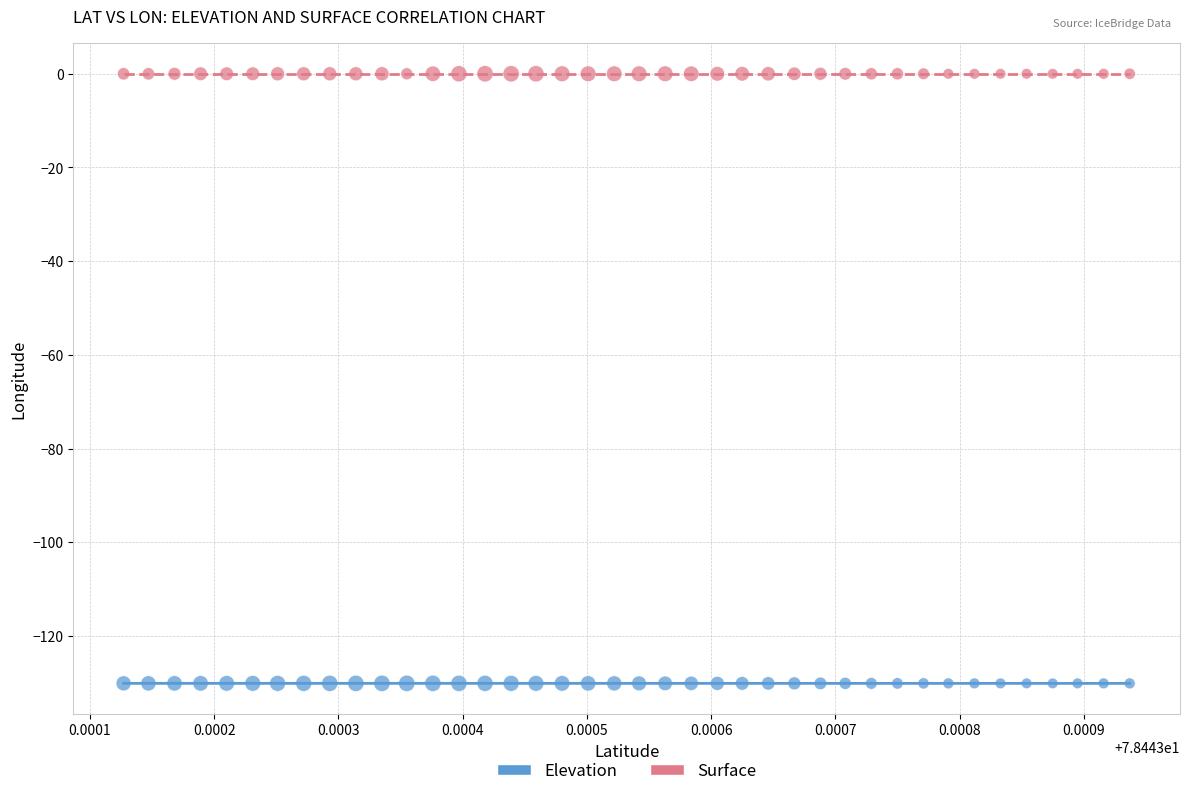

Which series reaches the minimum Y coordinate?

Elevation